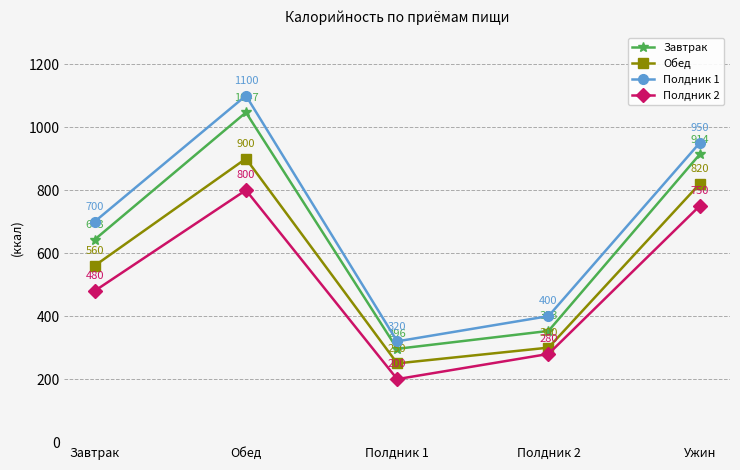

What is the label of the 4th point from the left?

Полдник 2